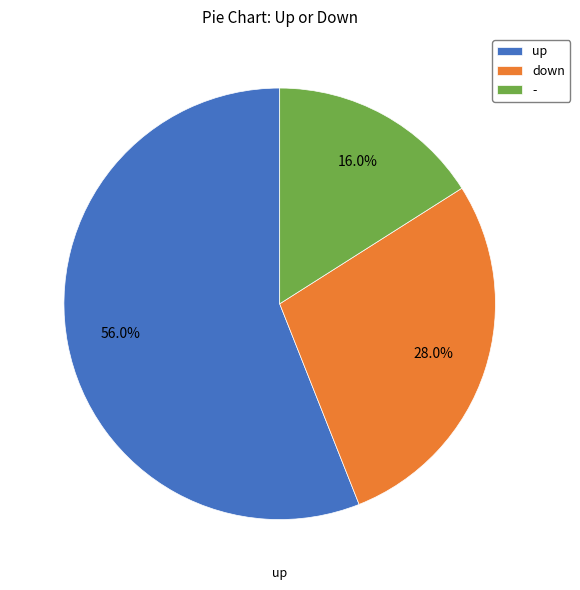

To the nearest percent, what is the difference between the largest and smallest slice percentages?

40%